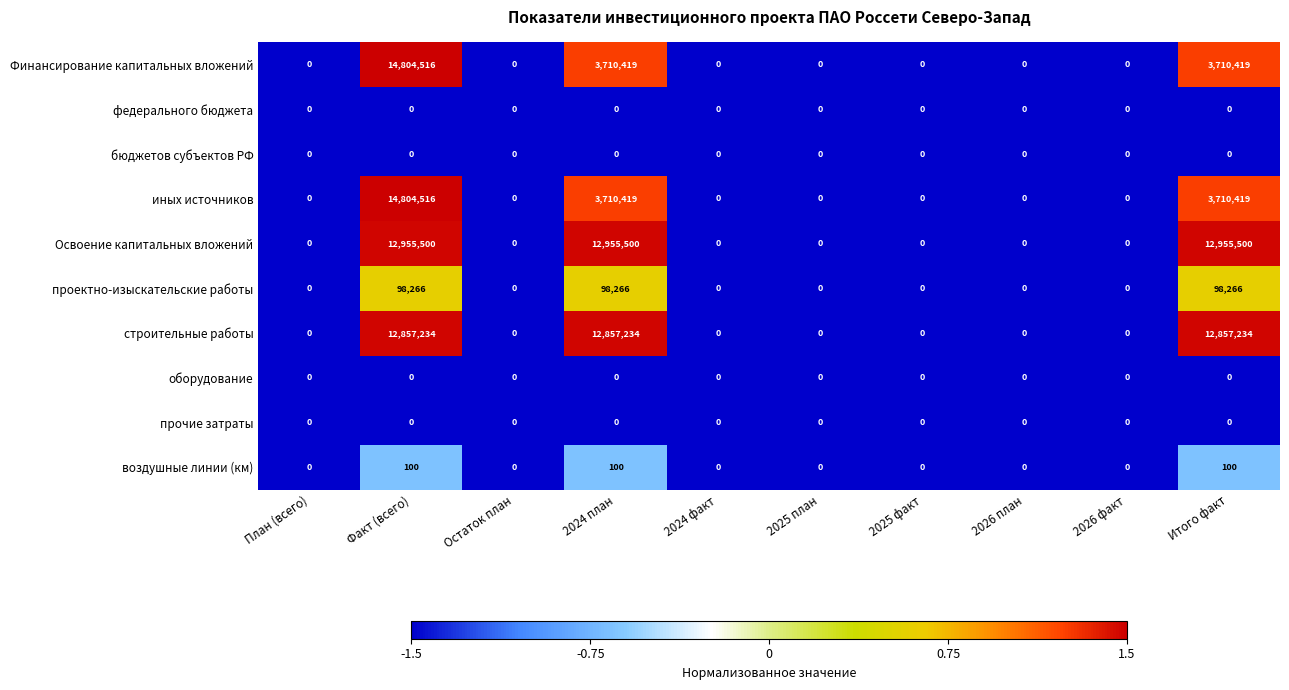

Count the воздушные линии (км) values in the range 0 to 100.

10